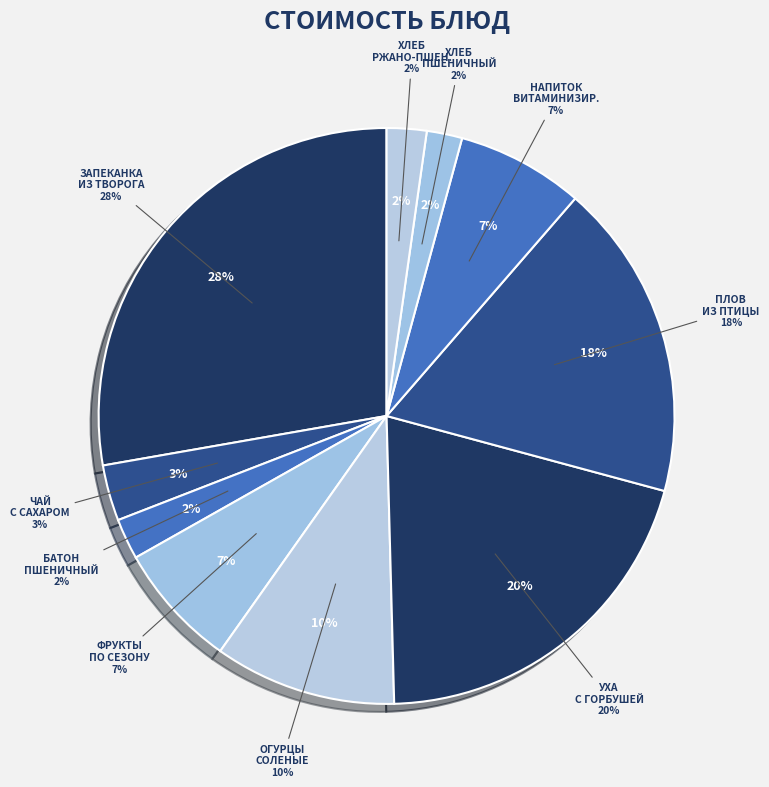

How many segments does this pie chart have?

10